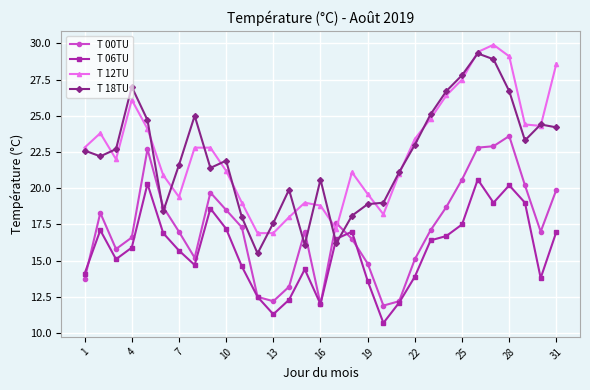

True or false: T 00TU has more than 2 points higher than both neighbors.

True